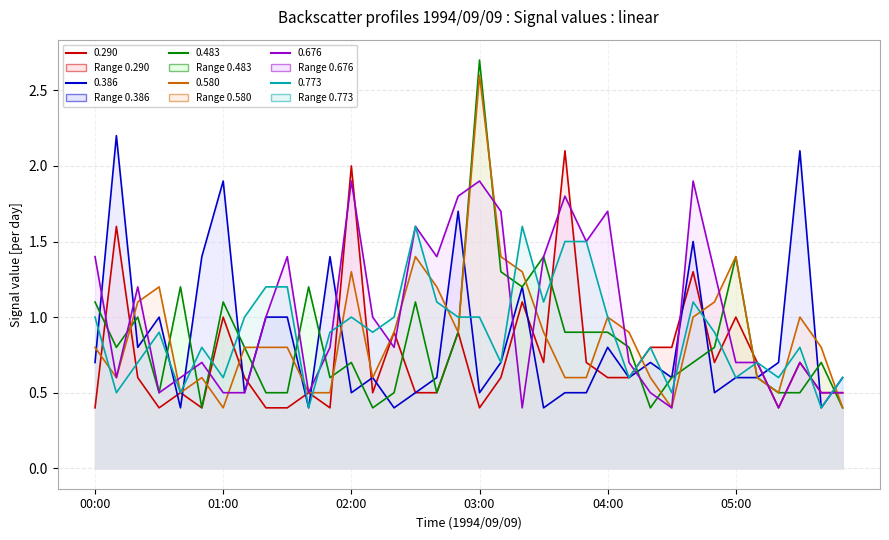

Reading right to left, list all the values displayed in this chart.

0.290: 05:50=0.5	05:40=0.5	05:30=0.7	05:20=0.4	05:10=0.7	05:00=1.0	04:50=0.7	04:40=1.3	04:30=0.8	04:20=0.8	04:10=0.6	04:00=0.6	03:50=0.7	03:40=2.1	03:30=0.7	03:20=1.1	03:10=0.6	03:00=0.4	02:50=0.9	02:40=0.5	02:30=0.5	02:20=0.9	02:10=0.5	02:00=2.0	01:50=0.4	01:40=0.5	01:30=0.4	01:20=0.4	01:10=0.6	01:00=1.0	00:50=0.4	00:40=0.5	00:30=0.4	00:20=0.6	00:10=1.6	00:00=0.4
0.386: 05:50=0.6	05:40=0.4	05:30=2.1	05:20=0.7	05:10=0.6	05:00=0.6	04:50=0.5	04:40=1.5	04:30=0.6	04:20=0.7	04:10=0.6	04:00=0.8	03:50=0.5	03:40=0.5	03:30=0.4	03:20=1.2	03:10=0.7	03:00=0.5	02:50=1.7	02:40=0.6	02:30=0.5	02:20=0.4	02:10=0.6	02:00=0.5	01:50=1.4	01:40=0.4	01:30=1.0	01:20=1.0	01:10=0.5	01:00=1.9	00:50=1.4	00:40=0.4	00:30=1.0	00:20=0.8	00:10=2.2	00:00=0.7
0.483: 05:50=0.4	05:40=0.7	05:30=0.5	05:20=0.5	05:10=0.6	05:00=1.4	04:50=0.8	04:40=0.7	04:30=0.6	04:20=0.4	04:10=0.8	04:00=0.9	03:50=0.9	03:40=0.9	03:30=1.4	03:20=1.2	03:10=1.3	03:00=2.7	02:50=0.9	02:40=0.5	02:30=1.1	02:20=0.5	02:10=0.4	02:00=0.7	01:50=0.6	01:40=1.2	01:30=0.5	01:20=0.5	01:10=0.8	01:00=1.1	00:50=0.4	00:40=1.2	00:30=0.5	00:20=1.0	00:10=0.8	00:00=1.1
0.580: 05:50=0.4	05:40=0.8	05:30=1.0	05:20=0.5	05:10=0.6	05:00=1.4	04:50=1.1	04:40=1.0	04:30=0.4	04:20=0.6	04:10=0.9	04:00=1.0	03:50=0.6	03:40=0.6	03:30=0.9	03:20=1.3	03:10=1.4	03:00=2.6	02:50=0.9	02:40=1.2	02:30=1.4	02:20=0.9	02:10=0.6	02:00=1.3	01:50=0.5	01:40=0.5	01:30=0.8	01:20=0.8	01:10=0.8	01:00=0.4	00:50=0.6	00:40=0.5	00:30=1.2	00:20=1.1	00:10=0.6	00:00=0.8
0.676: 05:50=0.5	05:40=0.5	05:30=0.7	05:20=0.4	05:10=0.7	05:00=0.7	04:50=1.3	04:40=1.9	04:30=0.4	04:20=0.5	04:10=0.7	04:00=1.7	03:50=1.5	03:40=1.8	03:30=1.4	03:20=0.4	03:10=1.7	03:00=1.9	02:50=1.8	02:40=1.4	02:30=1.6	02:20=0.8	02:10=1.0	02:00=1.9	01:50=0.8	01:40=0.5	01:30=1.4	01:20=1.0	01:10=0.5	01:00=0.5	00:50=0.7	00:40=0.6	00:30=0.5	00:20=1.2	00:10=0.6	00:00=1.4
0.773: 05:50=0.6	05:40=0.4	05:30=0.8	05:20=0.6	05:10=0.7	05:00=0.6	04:50=0.9	04:40=1.1	04:30=0.5	04:20=0.8	04:10=0.6	04:00=1.0	03:50=1.5	03:40=1.5	03:30=1.1	03:20=1.6	03:10=0.7	03:00=1.0	02:50=1.0	02:40=1.1	02:30=1.6	02:20=1.0	02:10=0.9	02:00=1.0	01:50=0.9	01:40=0.4	01:30=1.2	01:20=1.2	01:10=1.0	01:00=0.6	00:50=0.8	00:40=0.5	00:30=0.9	00:20=0.7	00:10=0.5	00:00=1.0